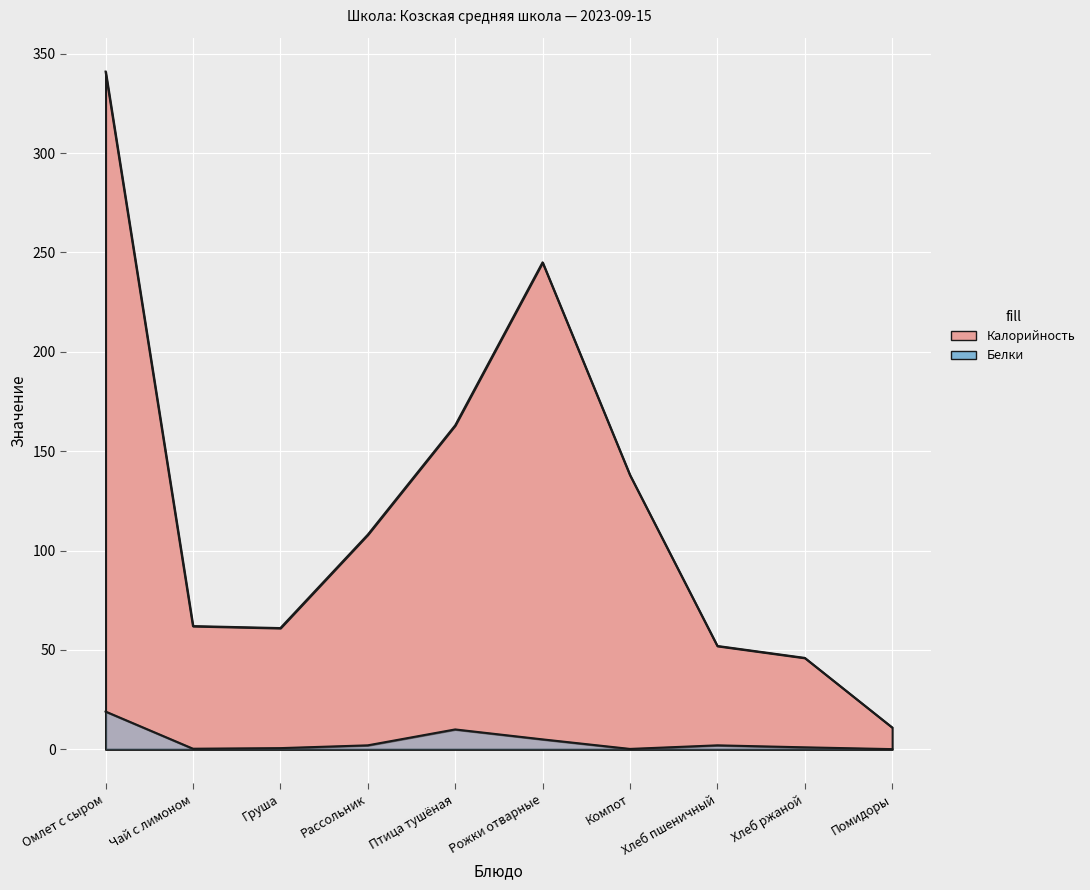

True or false: Белки has more than 1 interior local peaks.

True